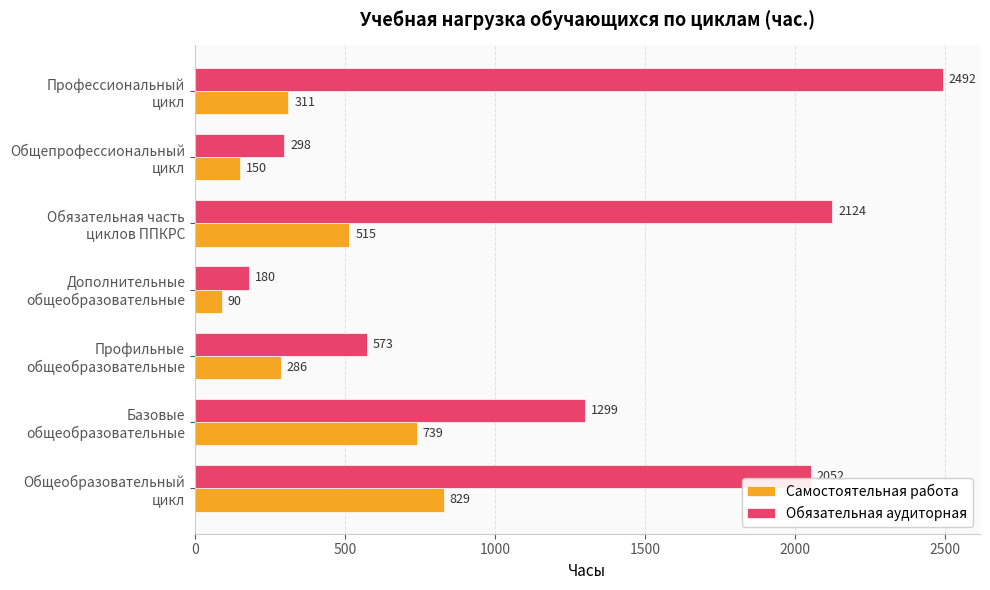

Rank the series by their average value, from lowest to highest.

Самостоятельная работа, Обязательная аудиторная